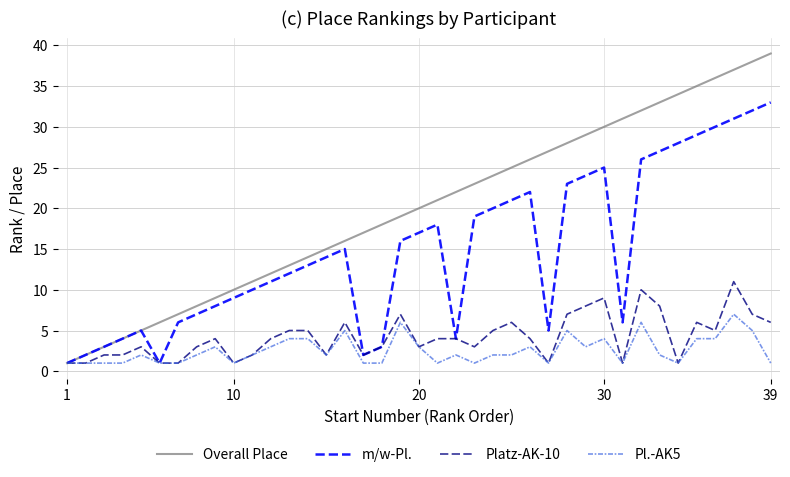

Does the chart have visible grid lines?

Yes